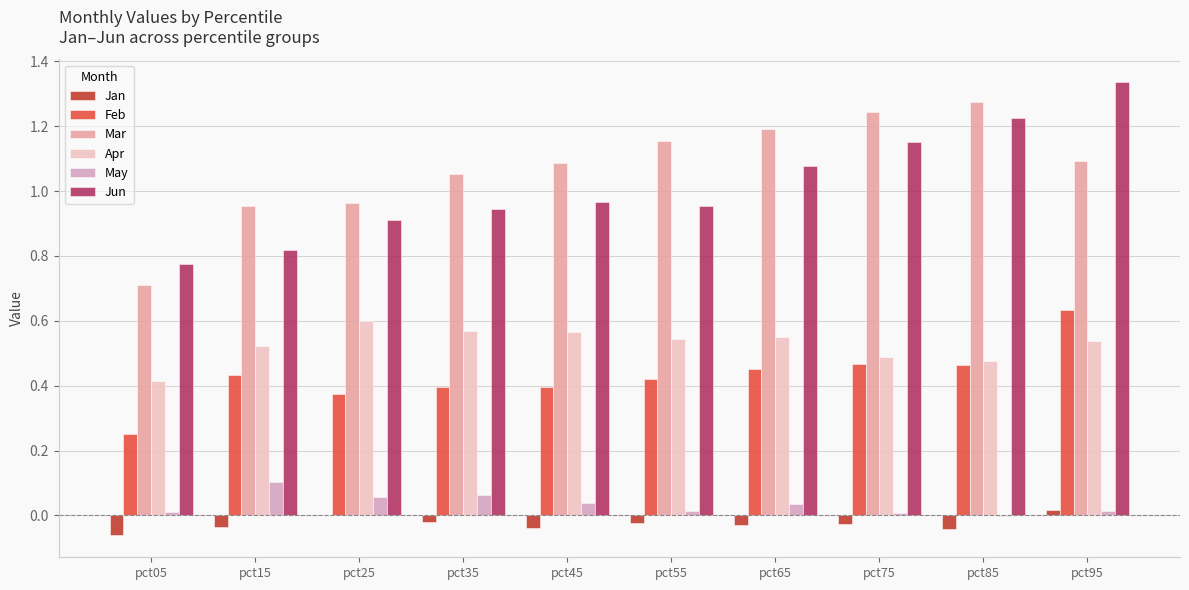

Which series has the largest range (max minus min)?

Mar